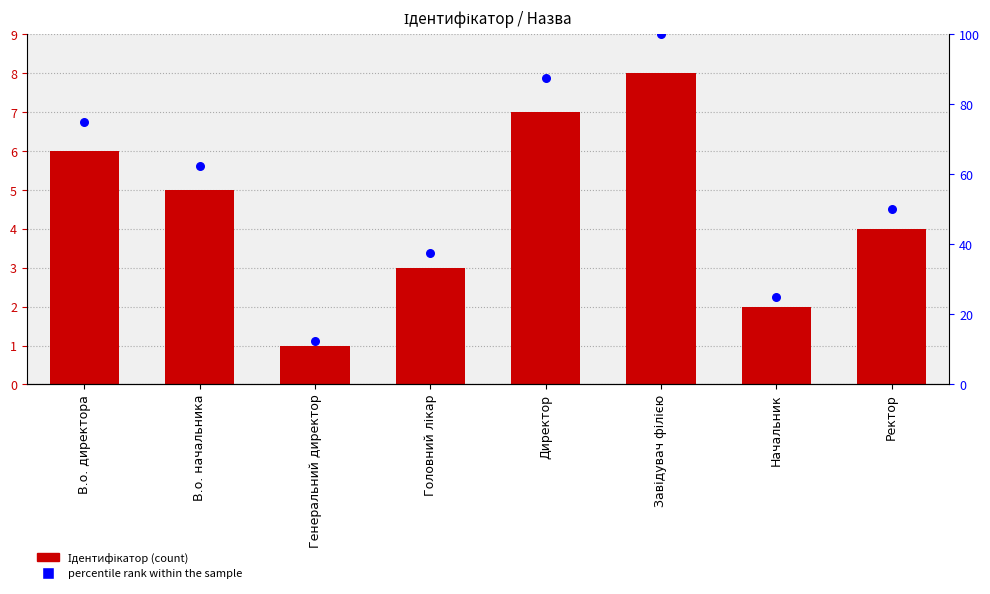

Is the value of percentile rank within the sample at В.о. начальника greater than the value of Ідентифікатор at В.о. начальника?

Yes